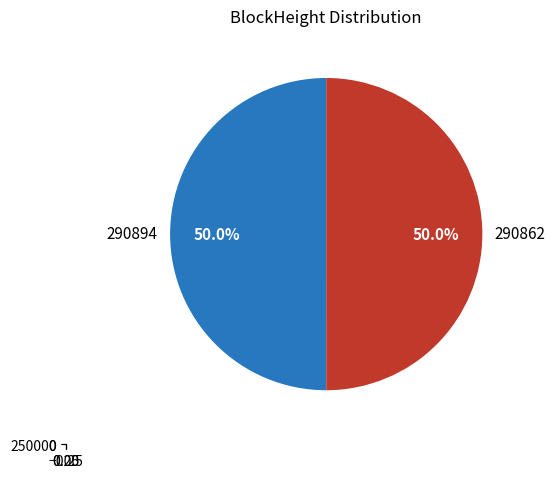

The 290862 slice represents 99% of the pie. True or false?

False